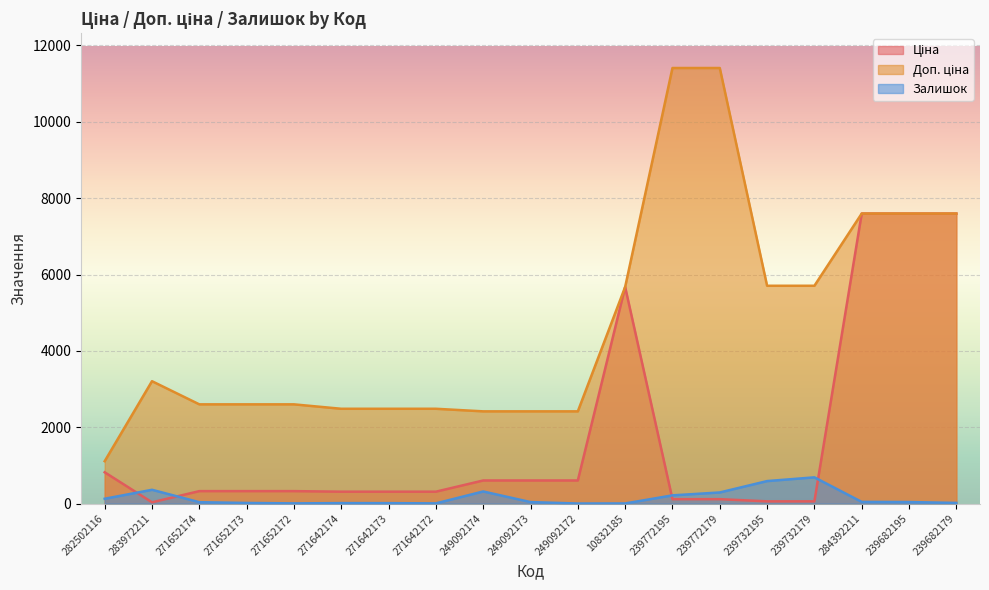

Which series has the widest spread of values?

Доп. ціна